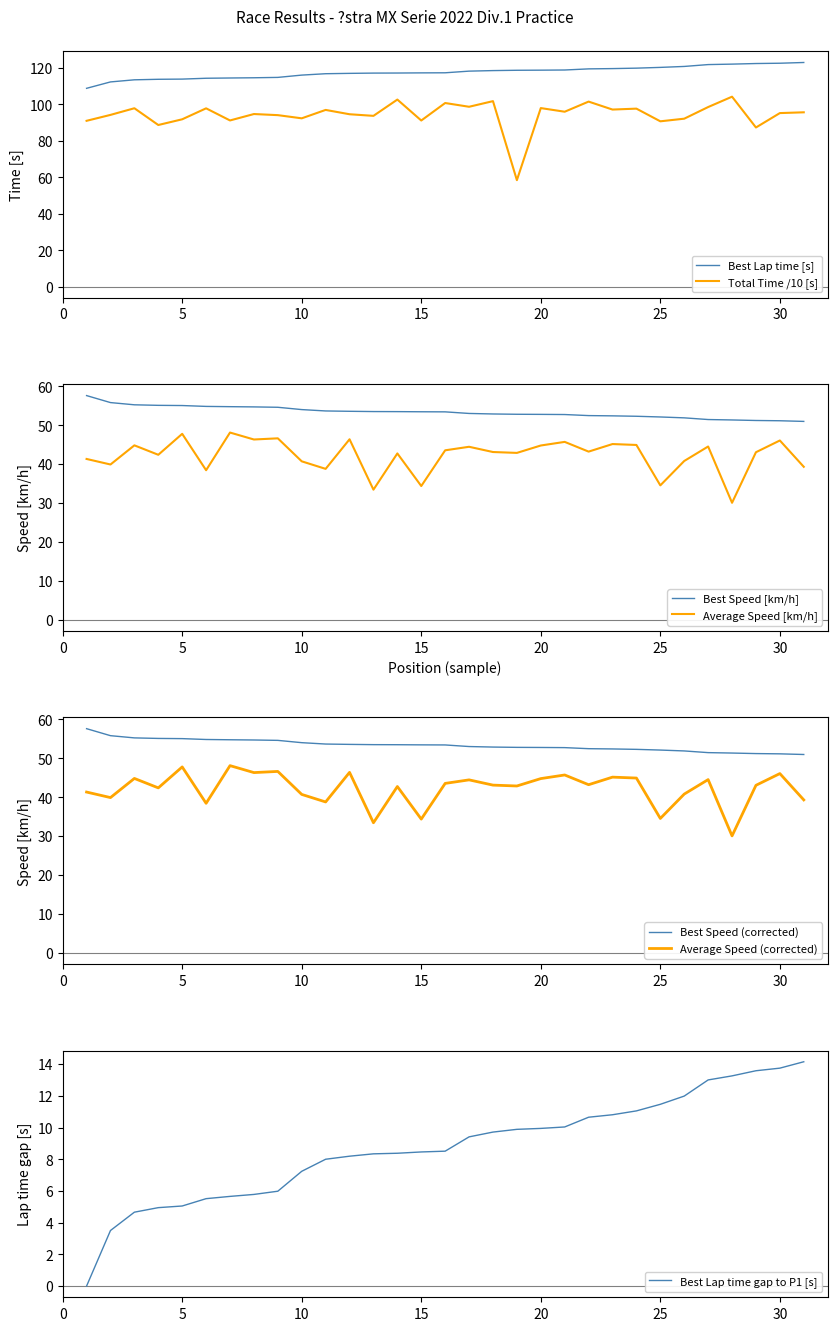

Which series has the largest total across all categories?

Best Lap time